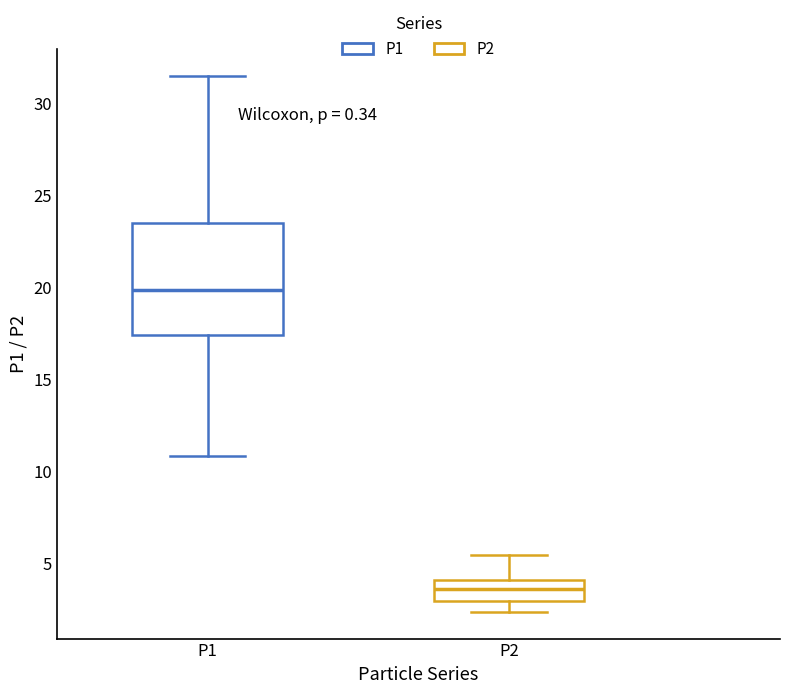

Which box's median line is the lowest?

P2